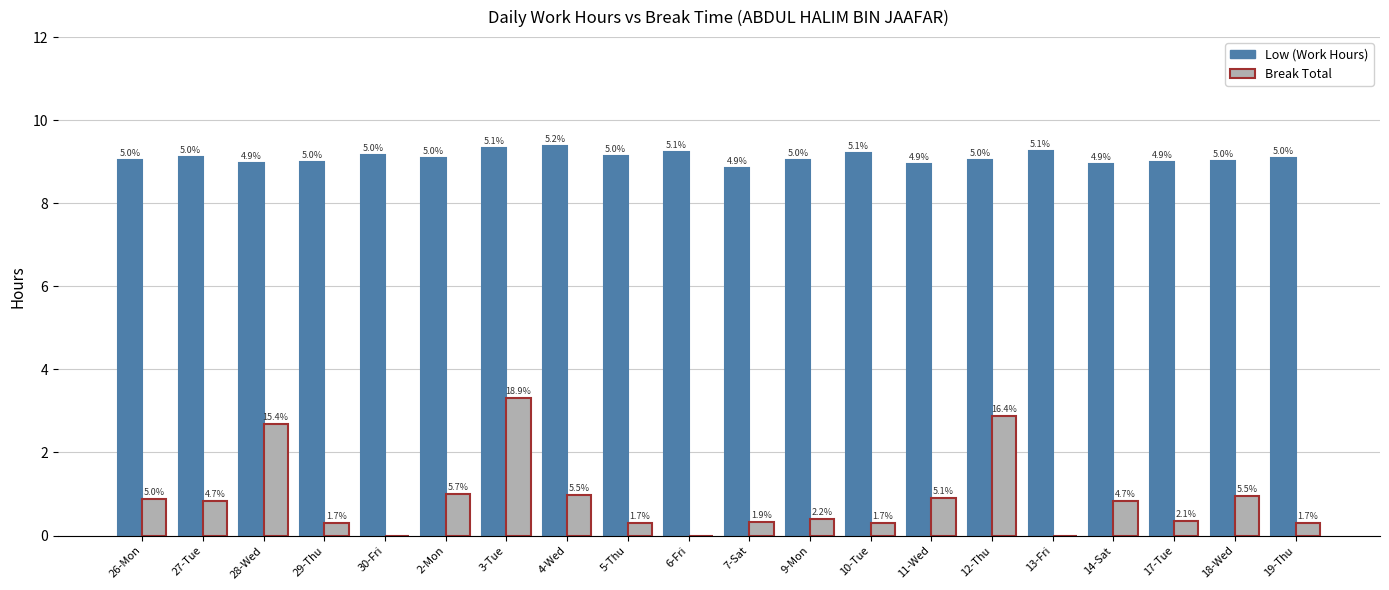

At which category is the sum across all series the highest?

3-Tue